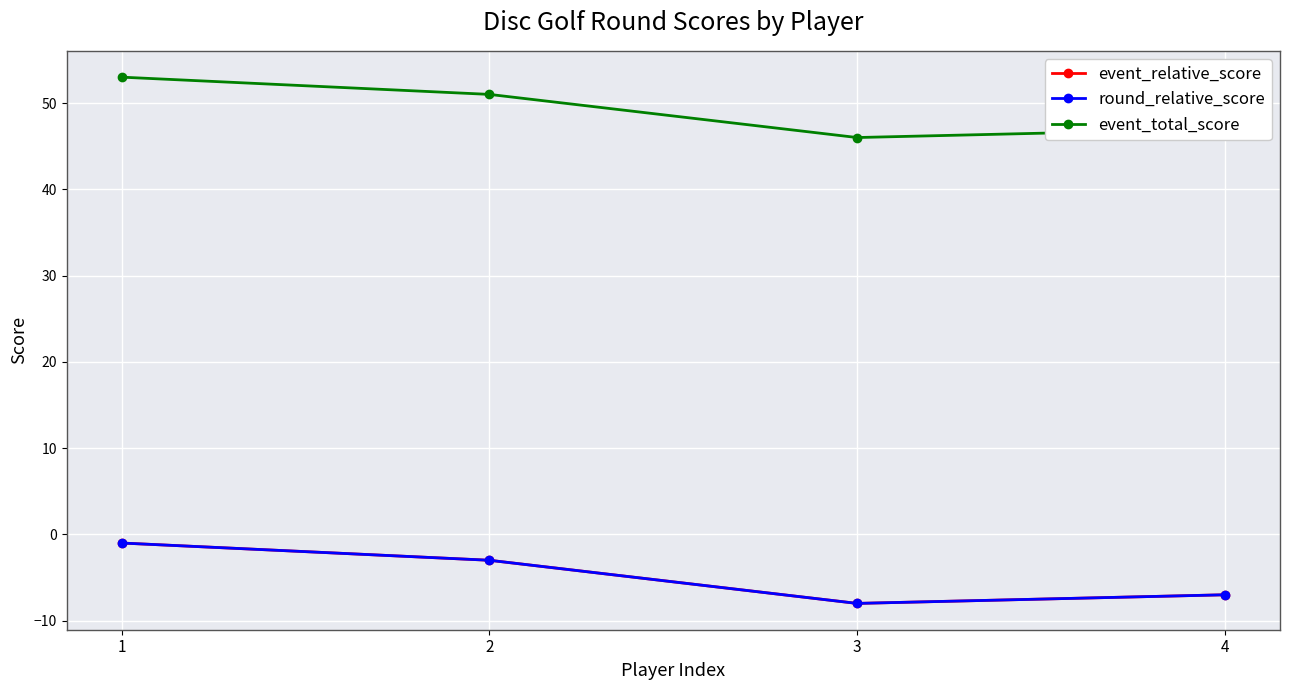

At which category does event_relative_score reach its first local valley?

3